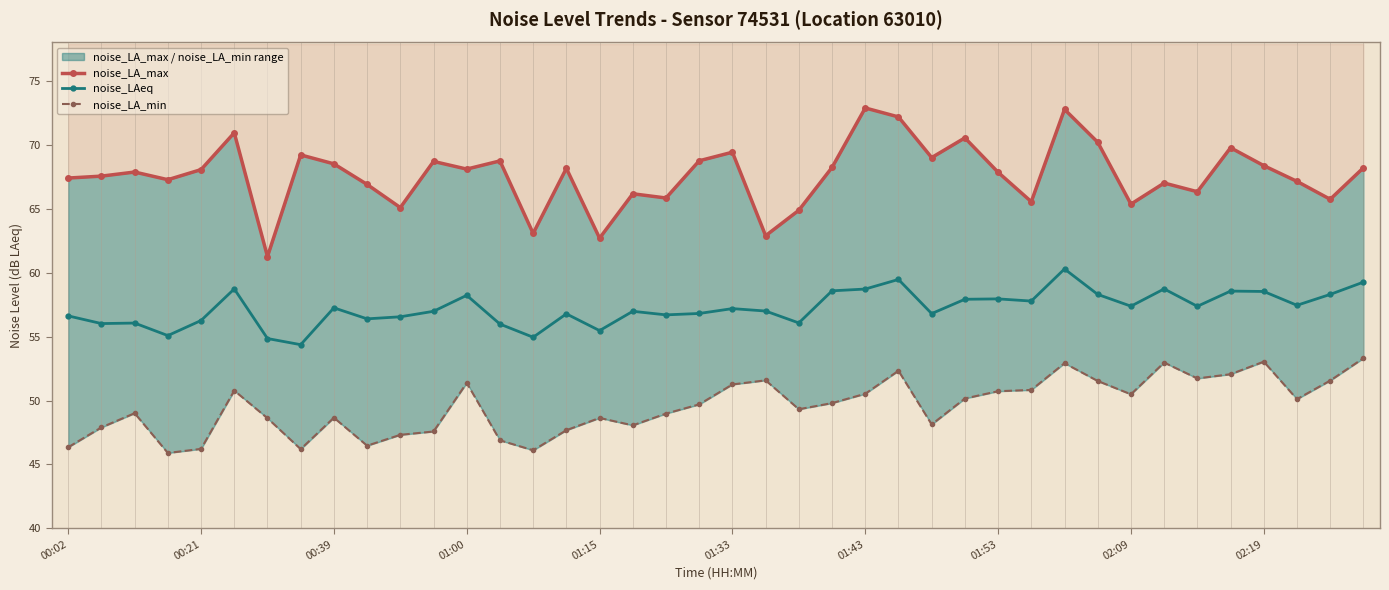

Reading left to right, extract all data points from this chart.

noise_LA_max: 67.4	67.5	67.9	67.3	68.1	70.9	61.3	69.2	68.5	66.9	65.1	68.7	68.1	68.7	63.1	68.2	62.7	66.2	65.8	68.8	69.4	62.9	64.9	68.2	72.9	72.2	69.0	70.5	67.8	65.5	72.8	70.2	65.4	67.0	66.3	69.8	68.4	67.1	65.7	68.2
noise_LAeq: 56.6	56.0	56.1	55.1	56.3	58.7	54.9	54.4	57.2	56.4	56.5	57.0	58.2	56.0	55.0	56.8	55.5	57.0	56.7	56.8	57.2	57.0	56.1	58.6	58.7	59.5	56.8	57.9	58.0	57.8	60.3	58.3	57.4	58.7	57.4	58.6	58.5	57.5	58.3	59.3
noise_LA_min: 46.4	47.9	49.0	45.9	46.2	50.8	48.6	46.2	48.7	46.5	47.3	47.6	51.4	46.9	46.1	47.7	48.6	48.1	49.0	49.7	51.3	51.6	49.3	49.8	50.5	52.3	48.1	50.2	50.7	50.8	52.9	51.5	50.5	53.0	51.7	52.1	53.0	50.1	51.6	53.3